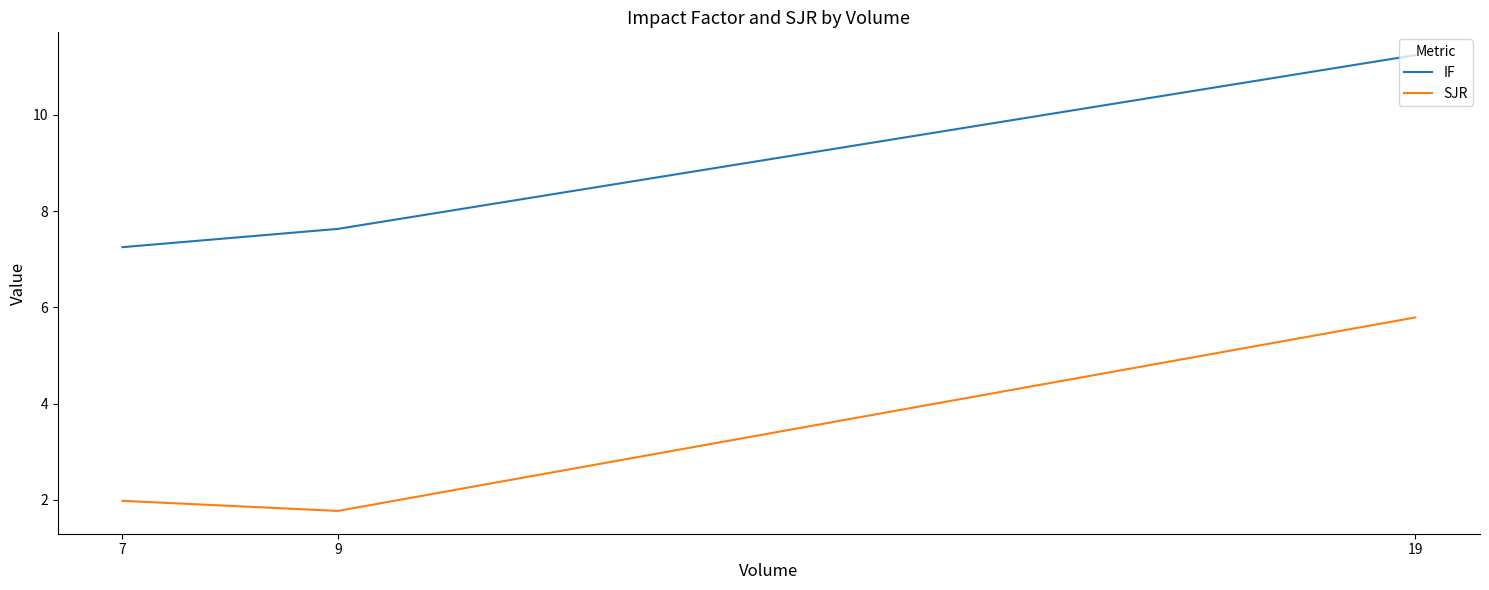

What is the difference between the SJR values at 7 and 9?

0.2